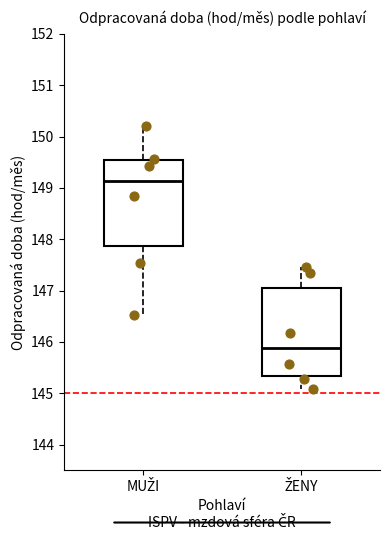

Where is the upper edge of the box for ŽENY on the y-axis? The values are not printed on the chart, so give them approximately, as read against the axis.

147.1